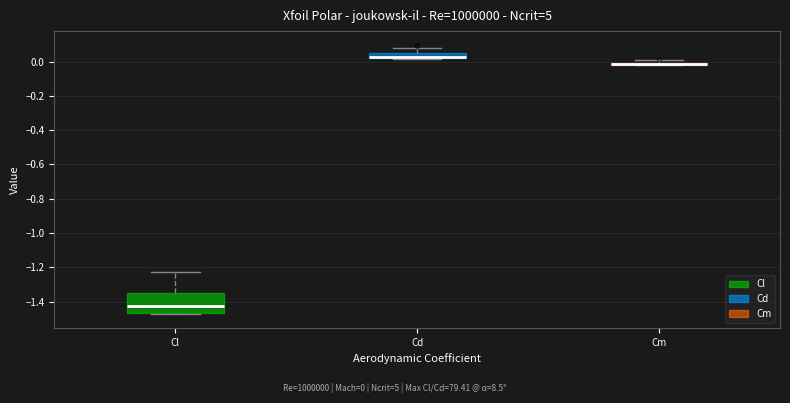

Where is the upper edge of the box for Cl on the y-axis? The values are not printed on the chart, so give them approximately, as read against the axis.

-1.34